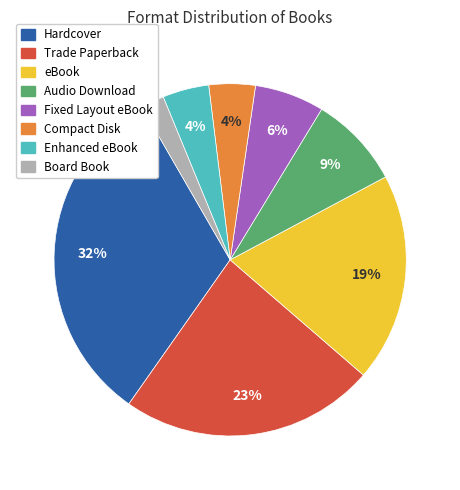

Do Audio Download and Enhanced eBook together represent more than half of the pie?

No